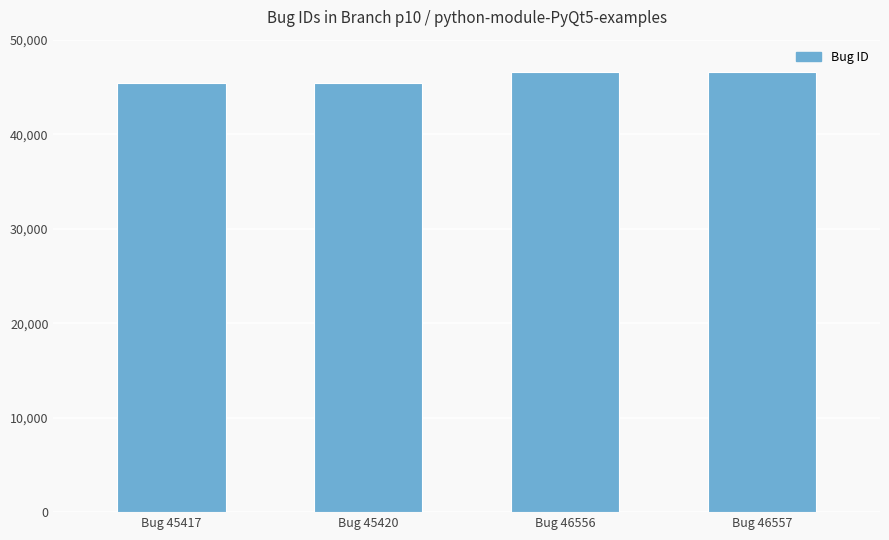

Between Bug 46557 and Bug 45420, which is larger?

Bug 46557